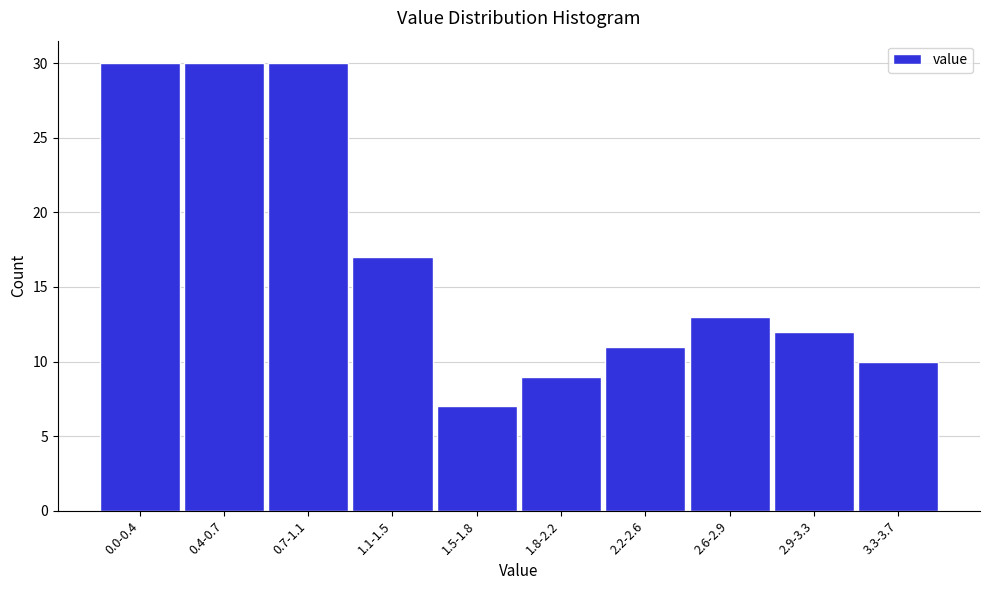

Reading left to right, what are all the values shown in this chart?

30	30	30	17	7	9	11	13	12	10